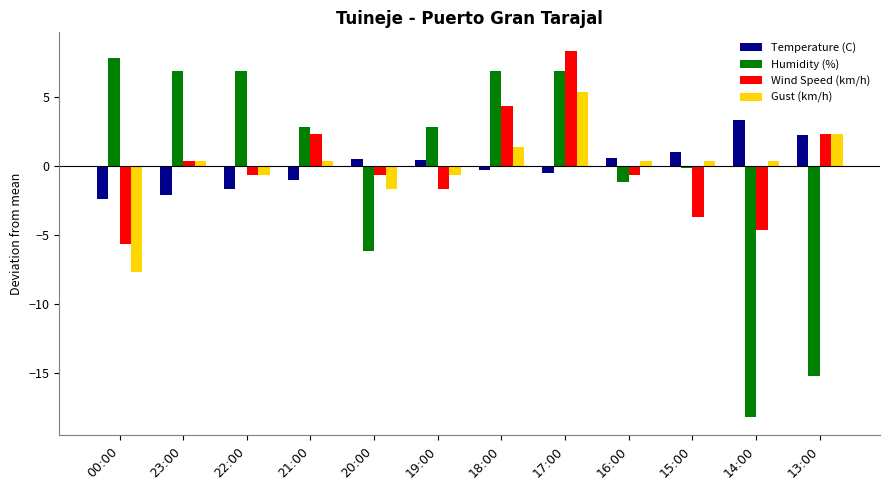

The Temperature (C) series shows 1.2 at 13:00. True or false?

False